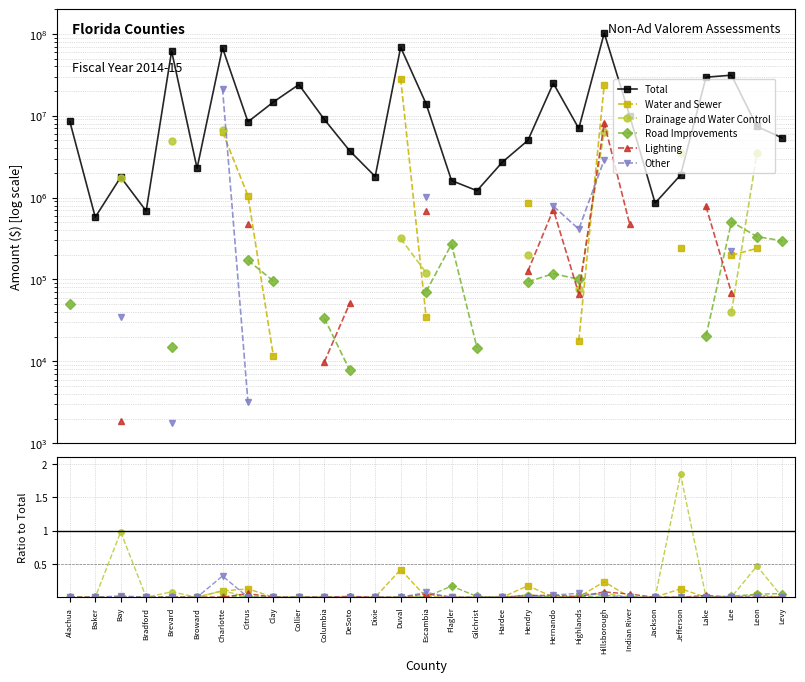

True or false: Road Improvements has more than 0 points higher than both neighbors.

True